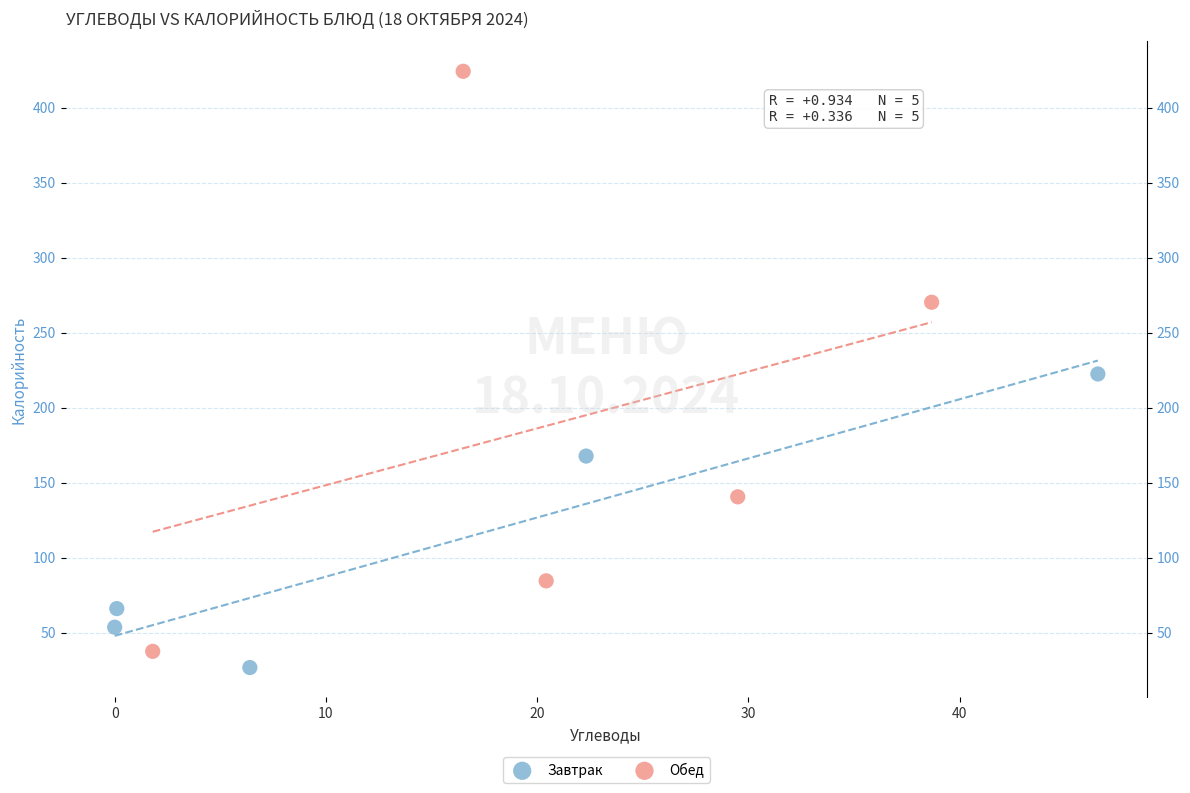

What are all the series names shown in the legend?

Завтрак, Обед